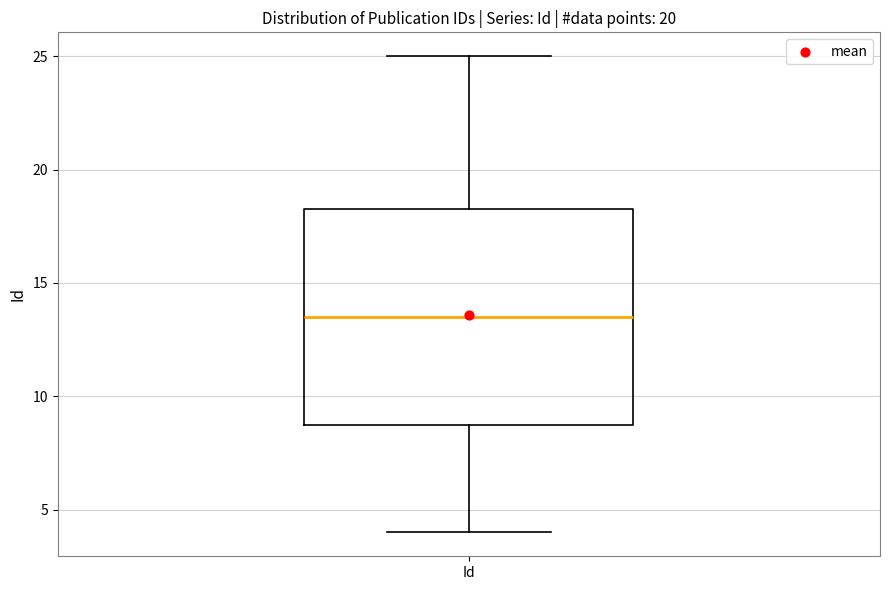

Where is the upper edge of the box for Id on the y-axis? The values are not printed on the chart, so give them approximately, as read against the axis.

18.5